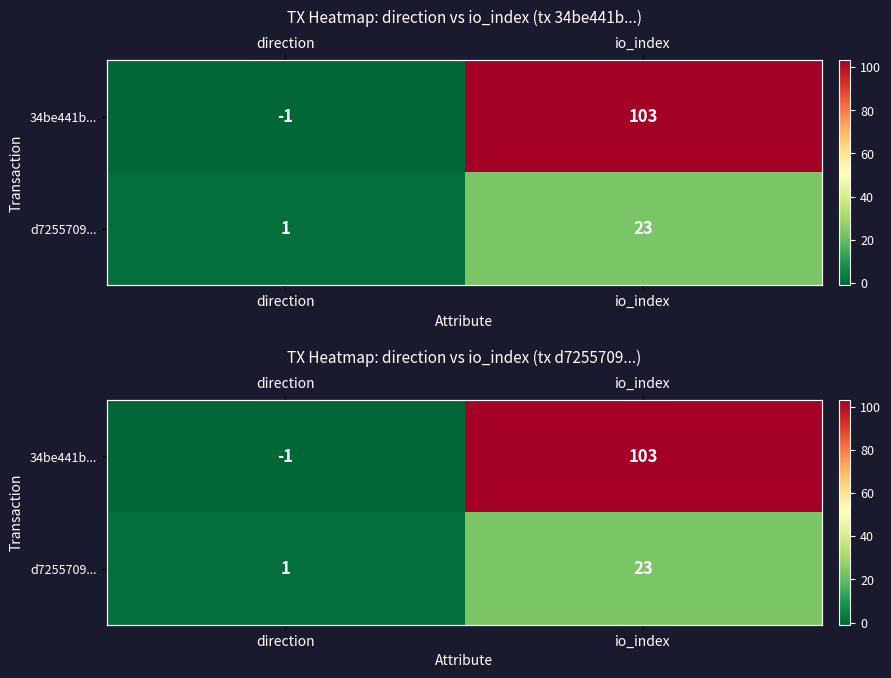

Is the value of d7255709... at direction greater than the value of 34be441b... at io_index?

No